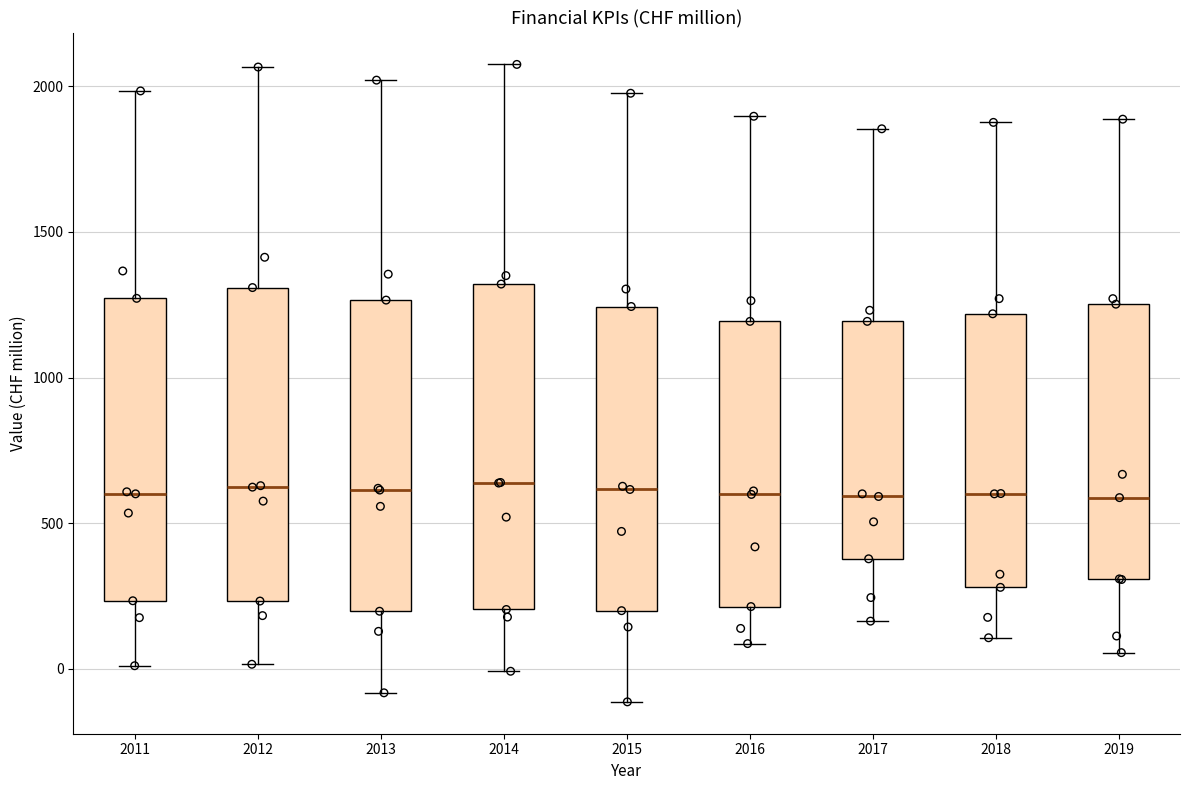

Reading left to right, transcribe this box plot: for each box, give where its median line is, the range the box spans, and where its two whiskers end, as read against the y-axis. The values are not printed on the chart, so give them approximately, as read against the axis.

2011: median 600, box 250 to 1250, whiskers 0 to 2000
2012: median 600, box 250 to 1300, whiskers 0 to 2050
2013: median 600, box 200 to 1250, whiskers -100 to 2000
2014: median 650, box 200 to 1300, whiskers 0 to 2100
2015: median 600, box 200 to 1250, whiskers -100 to 2000
2016: median 600, box 200 to 1200, whiskers 100 to 1900
2017: median 600, box 400 to 1200, whiskers 150 to 1850
2018: median 600, box 300 to 1200, whiskers 100 to 1900
2019: median 600, box 300 to 1250, whiskers 50 to 1900